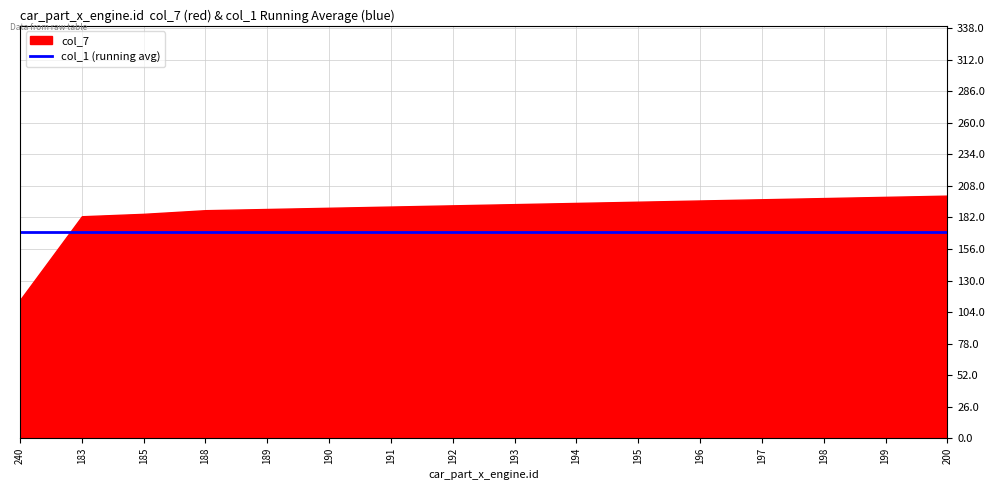

What is the highest value of the col_7 series?

200